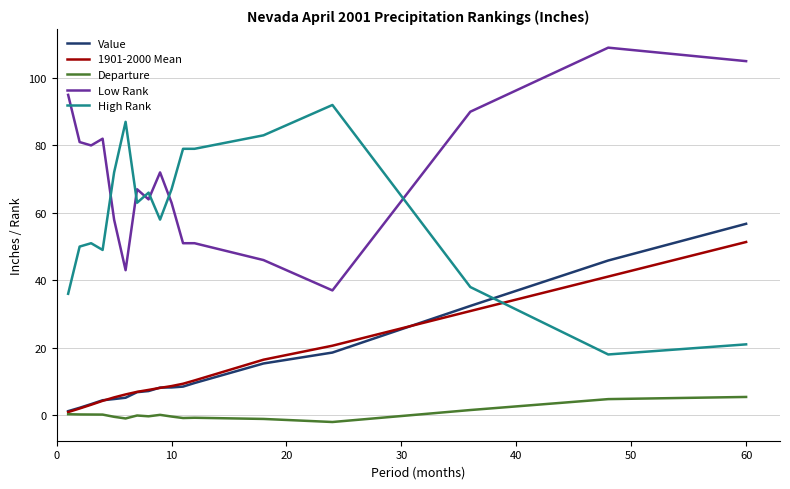

List the series in order of their peak value, highest first.

Low Rank, High Rank, Value, 1901-2000 Mean, Departure